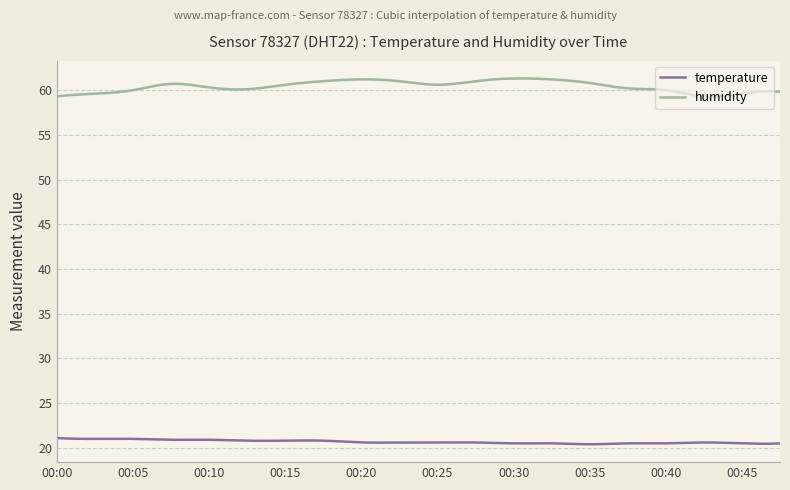

Which series has the largest range (max minus min)?

humidity